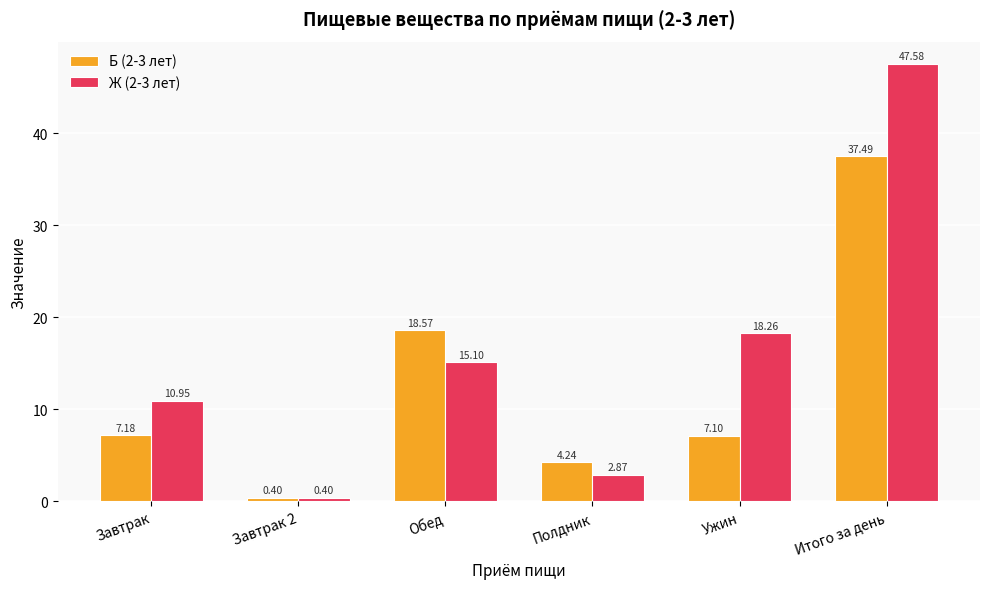

Rank the series by their average value, from highest to lowest.

Ж (2-3 лет), Б (2-3 лет)